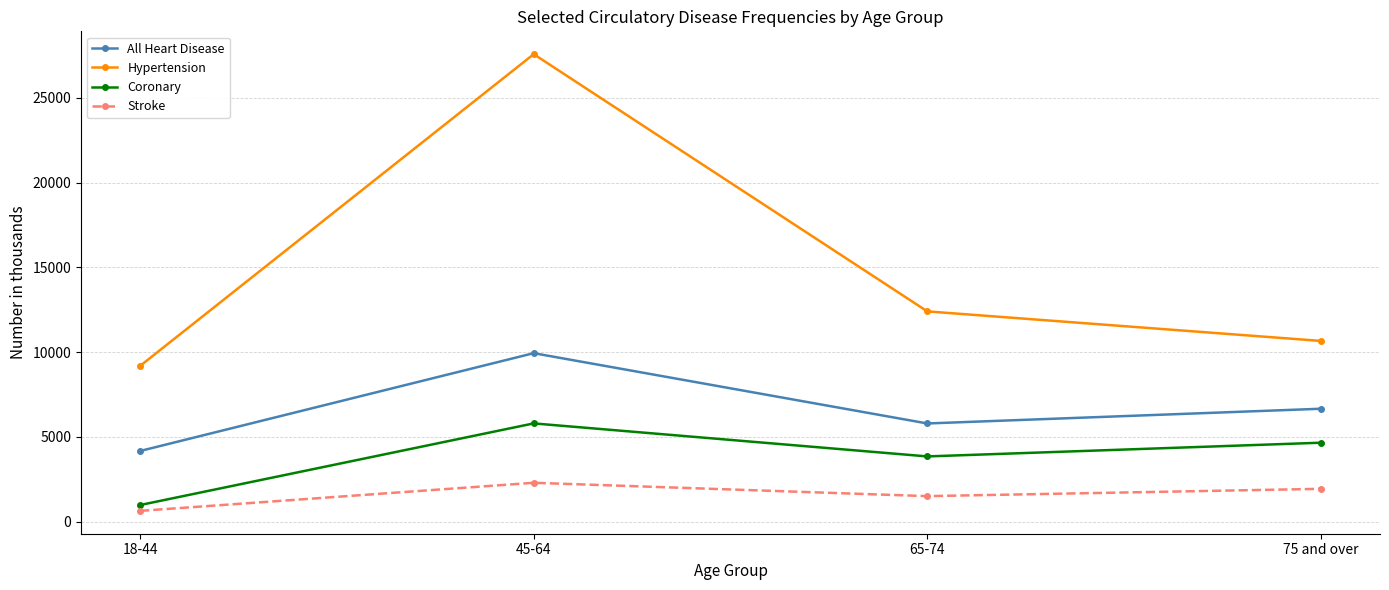

In Coronary, how many points are higher than both neighbors (excluding endpoints)?

1